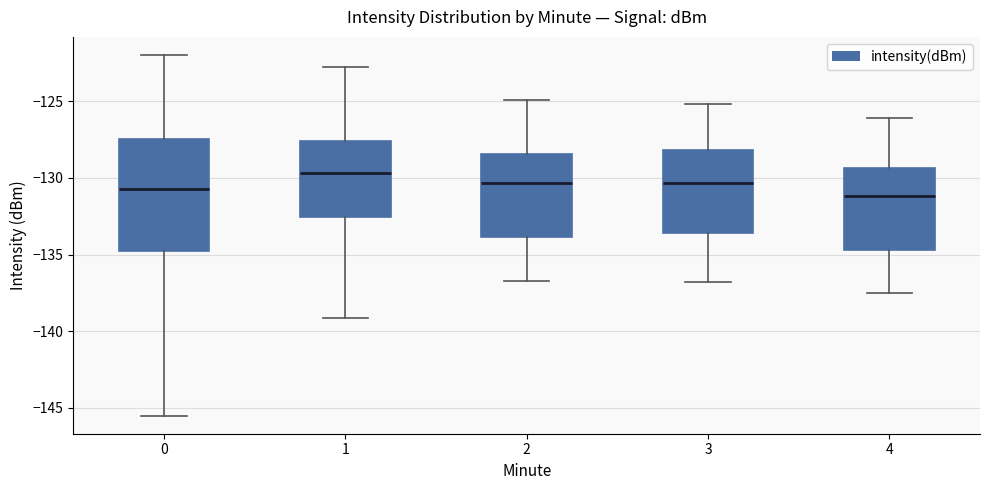

Which box is the tallest, from its lower edge to its upper edge?

0